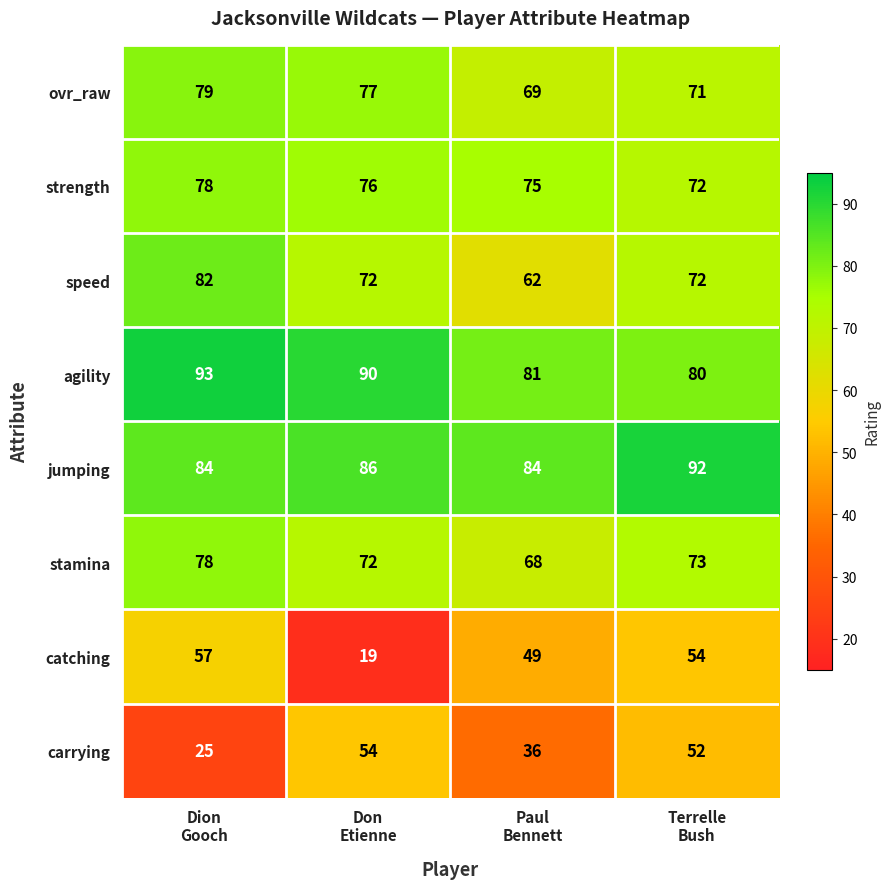

What is the difference between the highest and lowest values at Dion
Gooch?

68